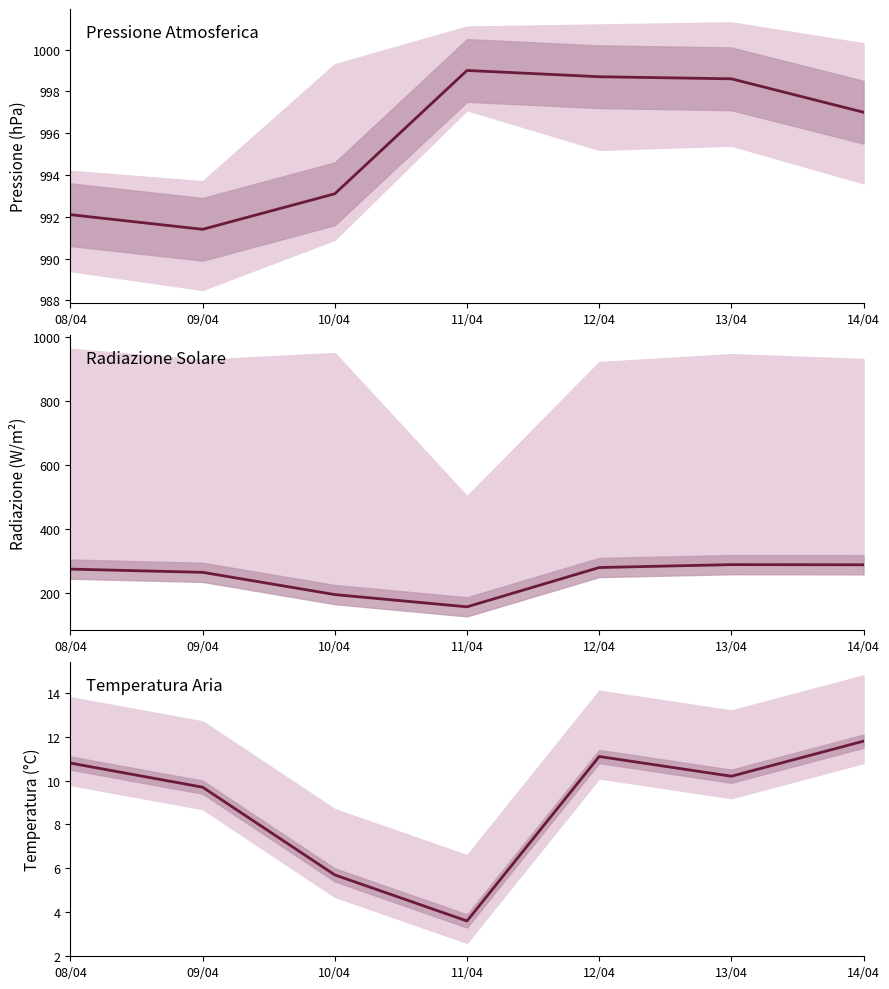

How many lines are shown in the chart?

3